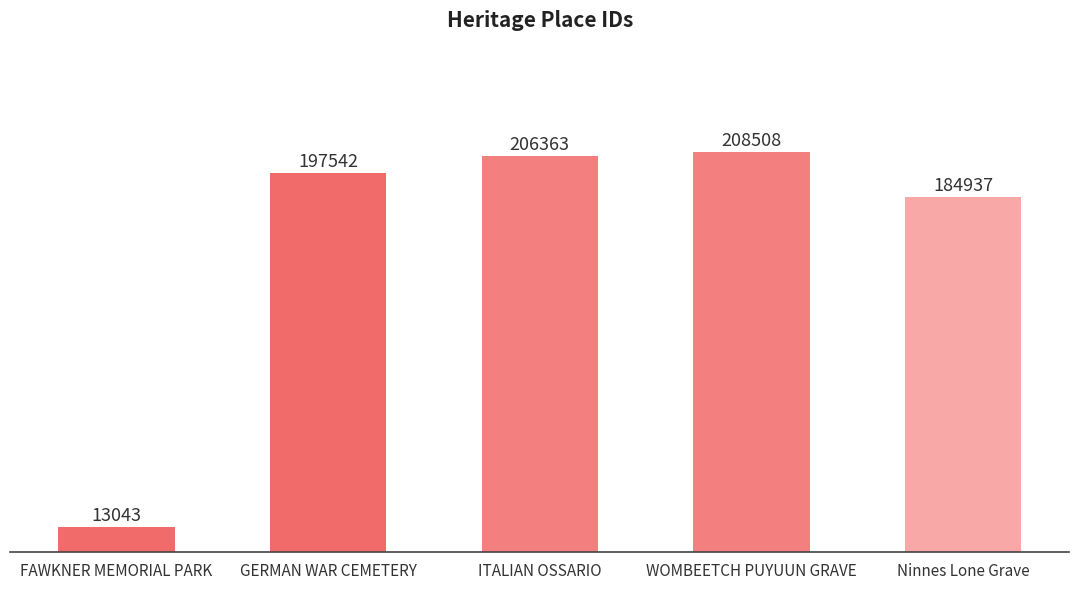

Rank the categories by value from highest to lowest.

WOMBEETCH PUYUUN GRAVE, ITALIAN OSSARIO, GERMAN WAR CEMETERY, Ninnes Lone Grave, FAWKNER MEMORIAL PARK